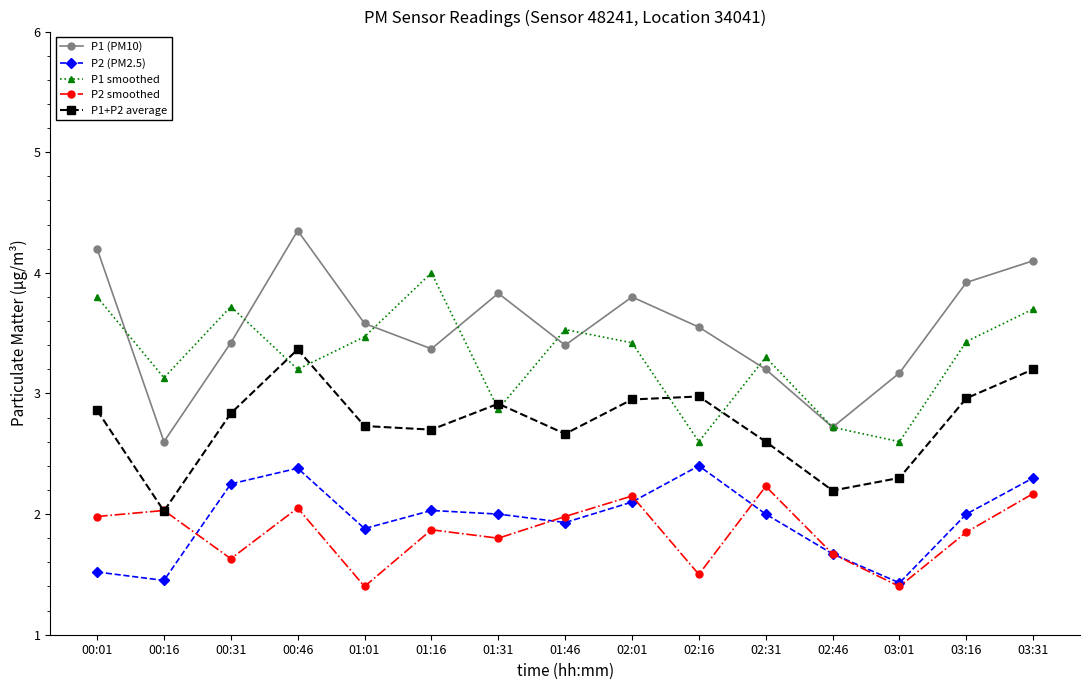

What is the difference between the highest and lowest values at 02:01?

1.7